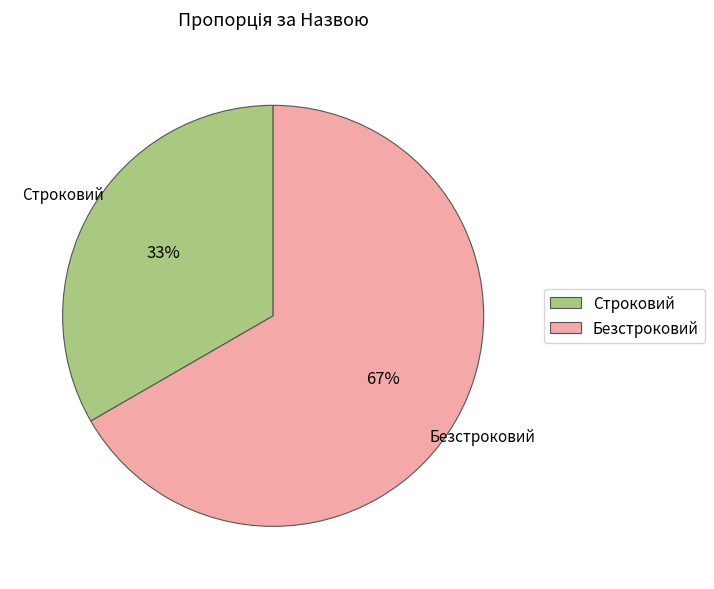

To the nearest percent, what is the combined percentage of Строковий and Безстроковий?

100%